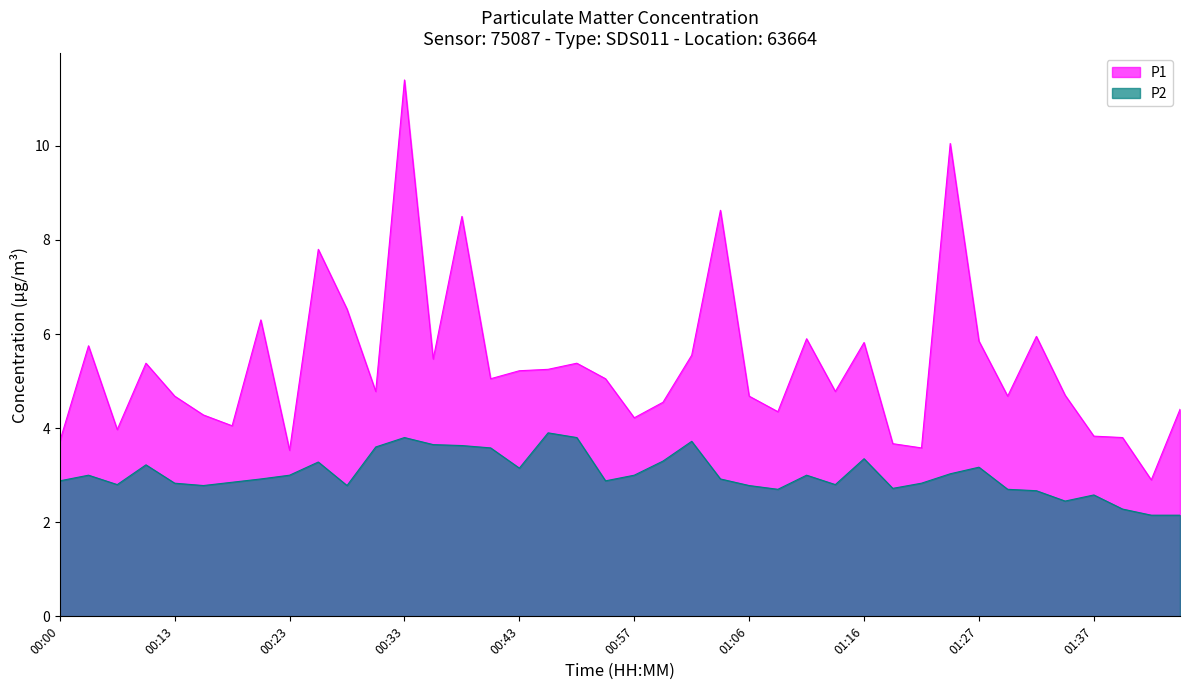

What is the maximum value for P1?

11.4